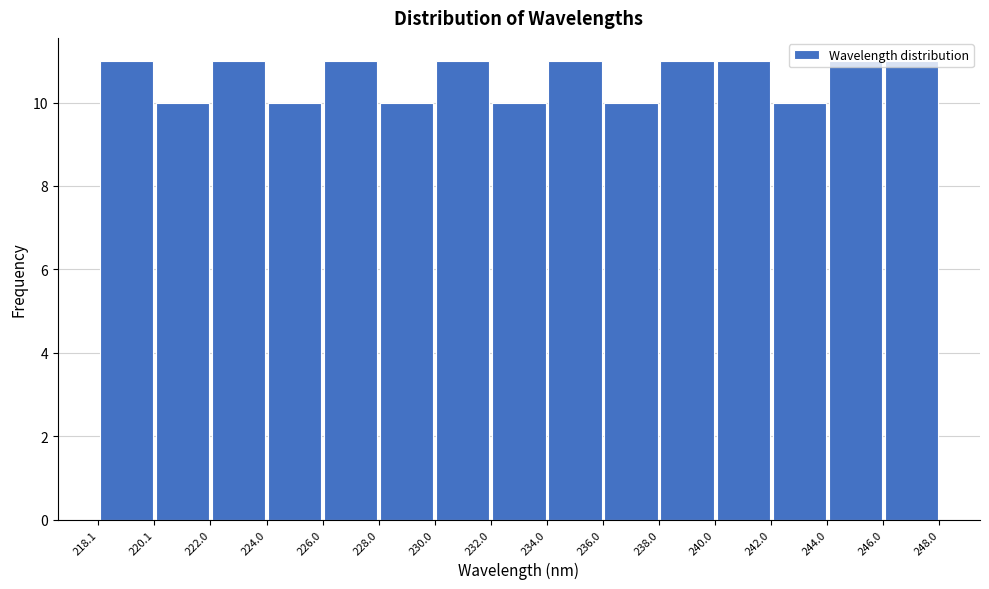

Reading left to right, list every bar in this chart as the range it spans on the x-axis followed by its height. The values are not printed on the chart, so give them approximately, as read against the axis.

218.1 to 220.1: 11
220.1 to 222.0: 10
222.0 to 224.0: 11
224.0 to 226.0: 10
226.0 to 228.0: 11
228.0 to 230.0: 10
230.0 to 232.0: 11
232.0 to 234.0: 10
234.0 to 236.0: 11
236.0 to 238.0: 10
238.0 to 240.0: 11
240.0 to 242.0: 11
242.0 to 244.0: 10
244.0 to 246.0: 11
246.0 to 248.0: 11